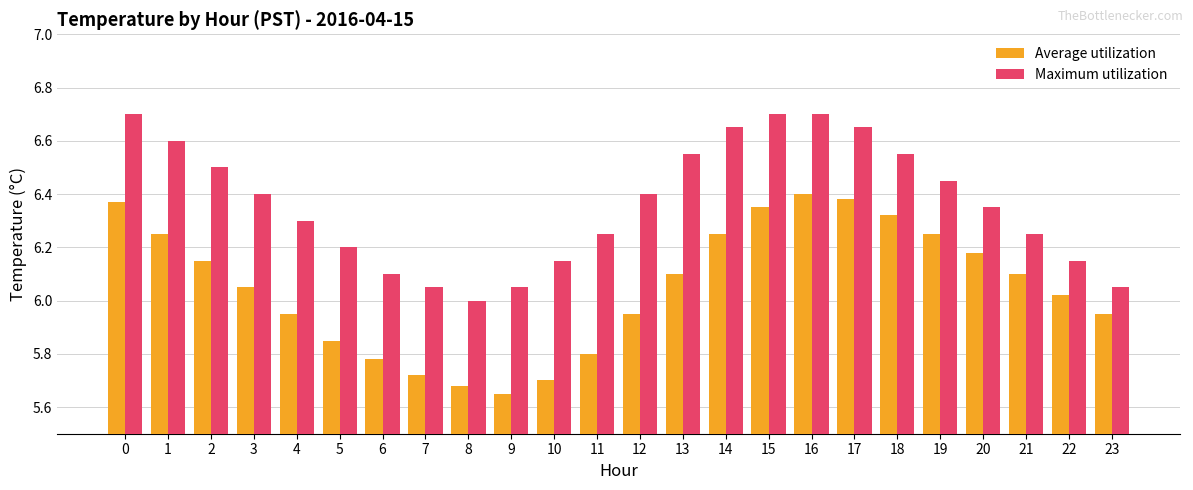

How many series are shown in this chart?

2